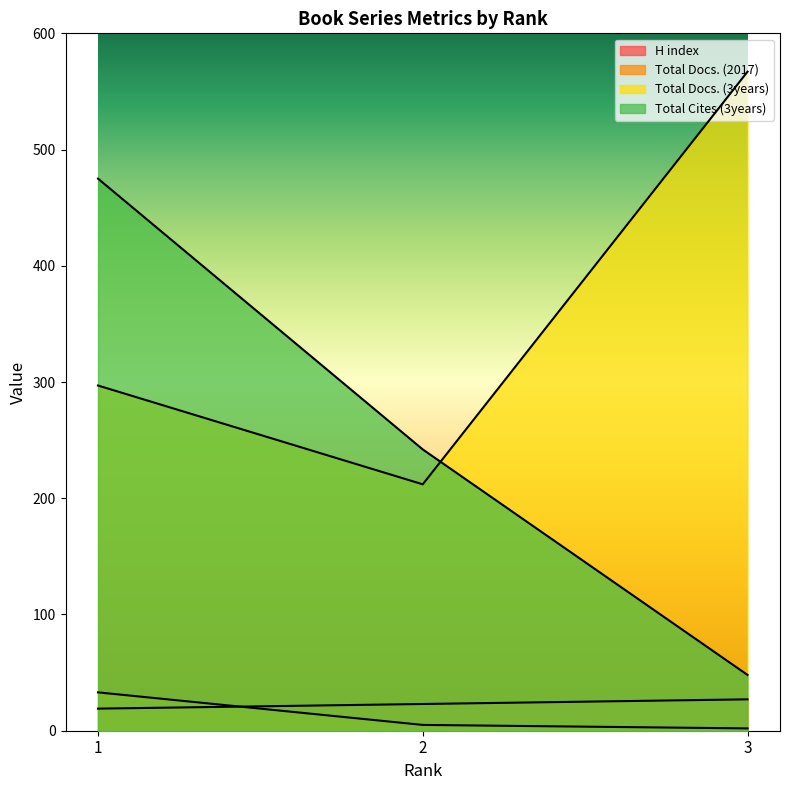

What is the sum of the Total Docs. (2017) values at 3 and 1?

35